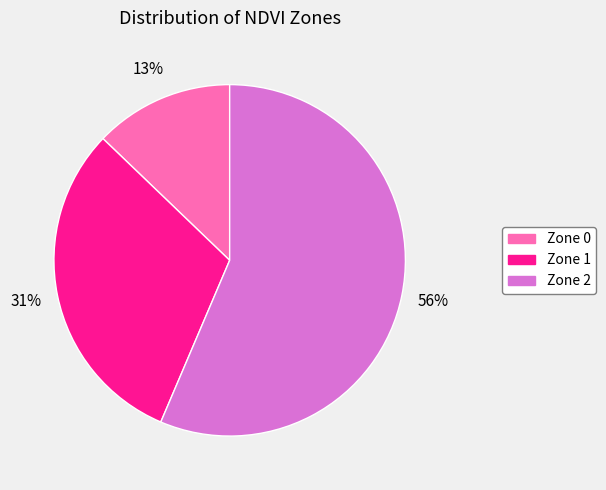

Rank the categories by value from lowest to highest.

Zone 0, Zone 1, Zone 2